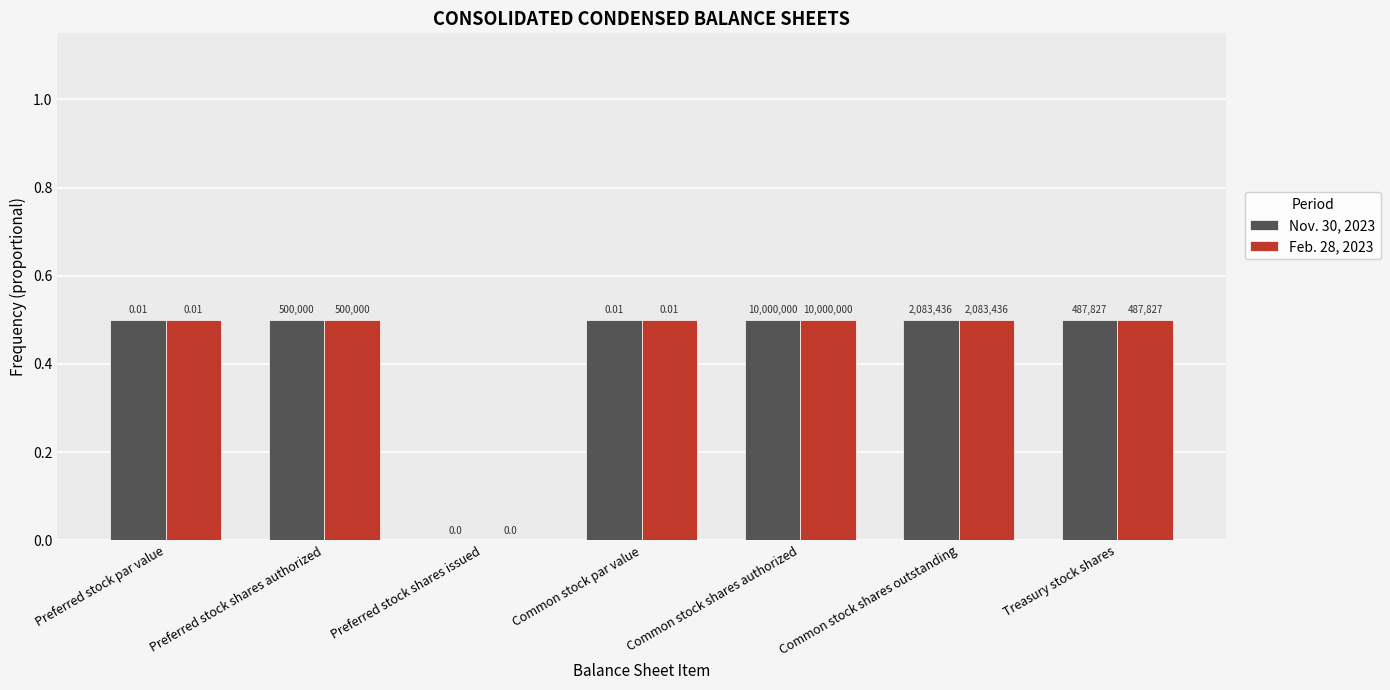

What is the label of the 3rd bar from the right?

Common stock shares authorized